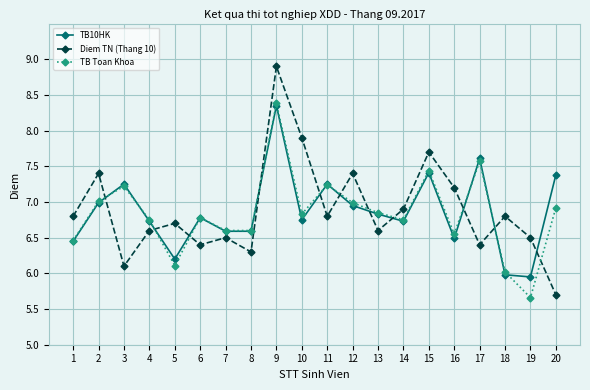

The value of TB10HK at 2 is 11.5. True or false?

False